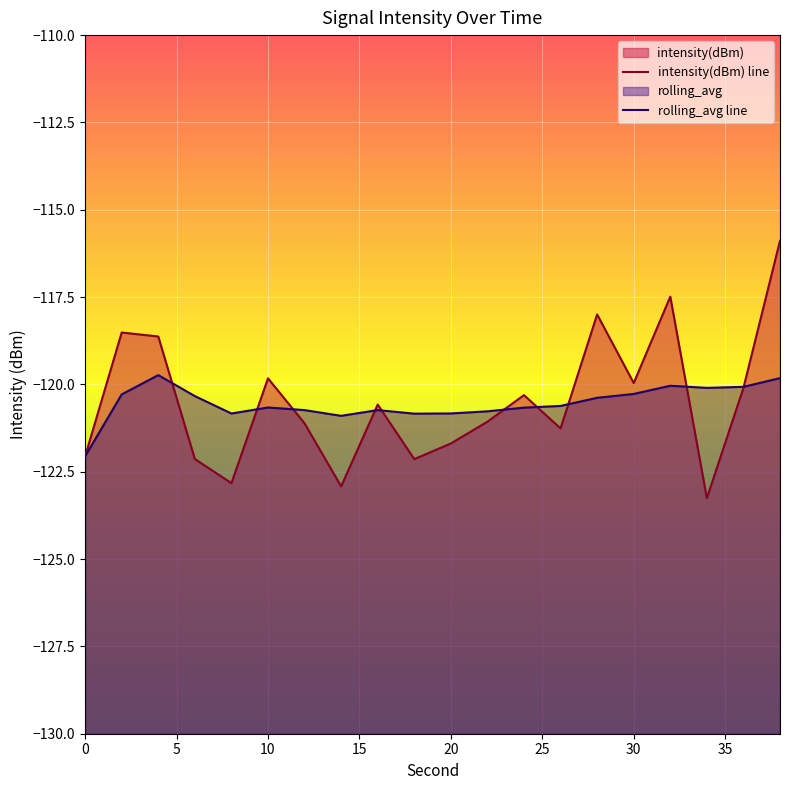

What is the difference between the maximum and minimum values in the rolling_avg line series?

2.3